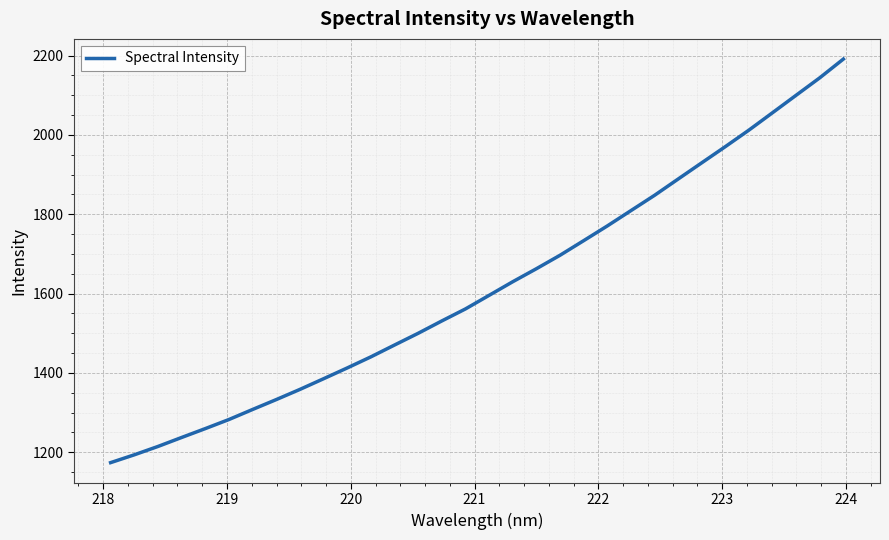

What is the maximum value shown in the chart?

2191.3